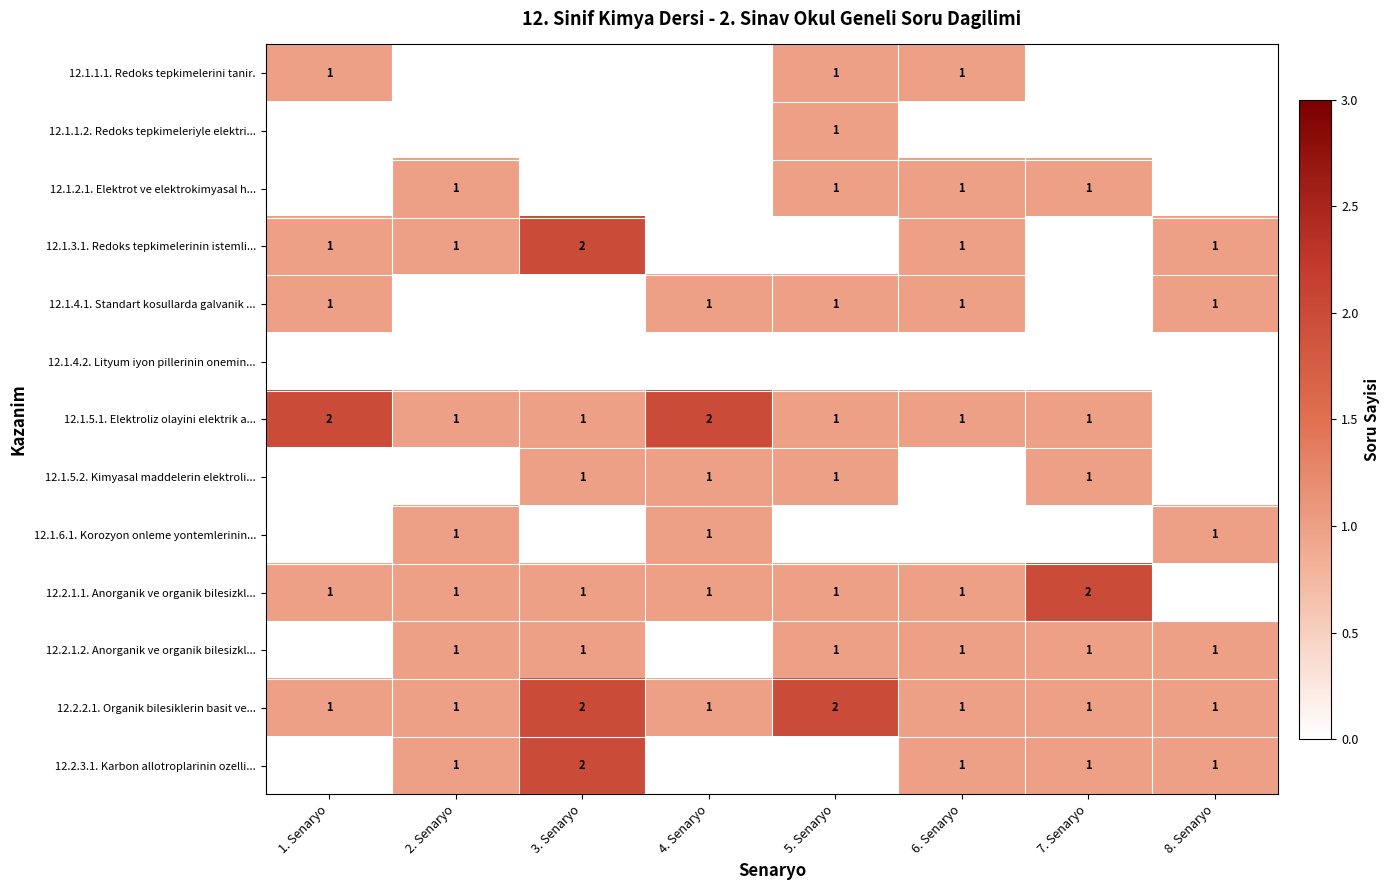

True or false: 12.2.1.1. Anorganik ve organik bilesizkl... has a value of 2 at 2. Senaryo.

False